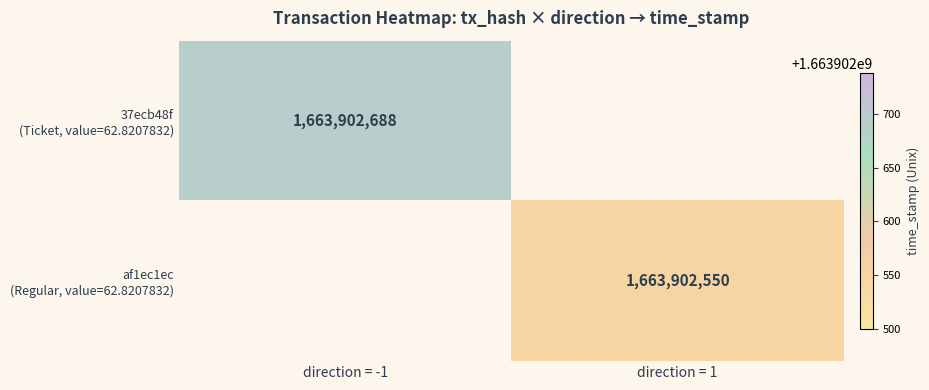

Which has a higher value, time_stamp or direction?

time_stamp